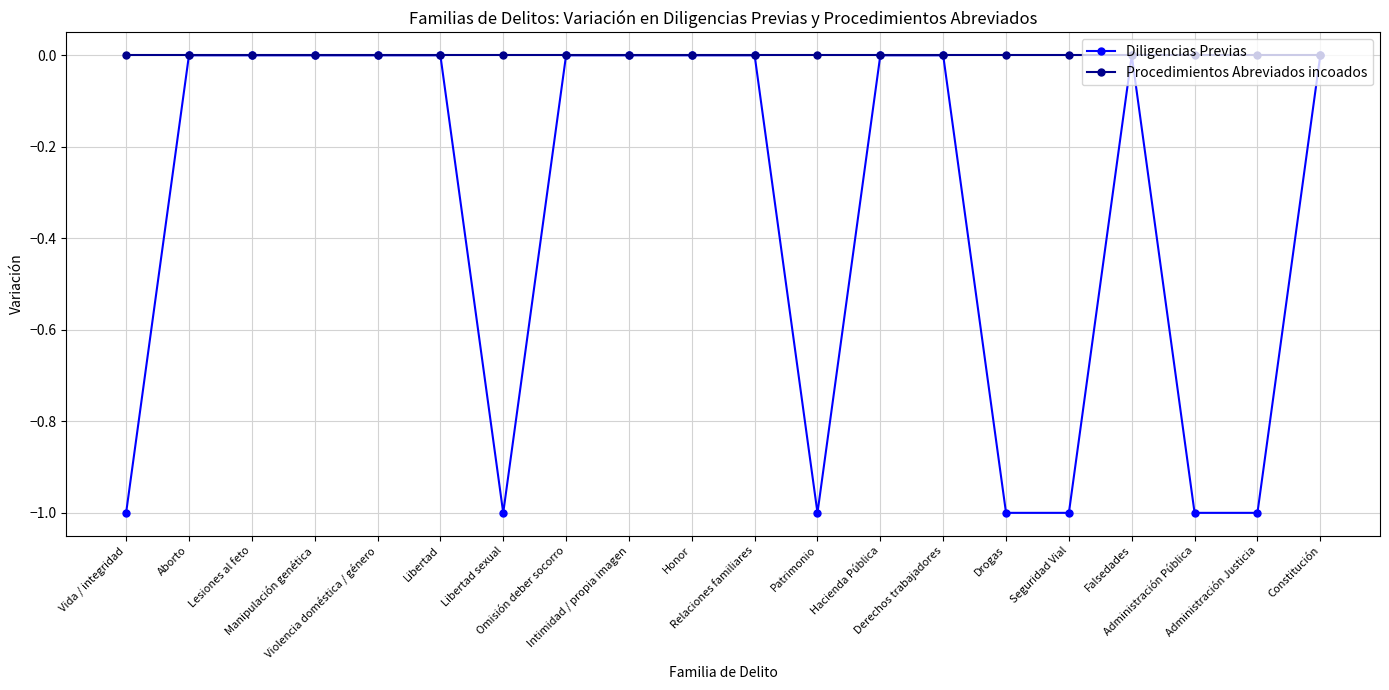

What is the approximate value of Diligencias Previas at Patrimonio?

-1